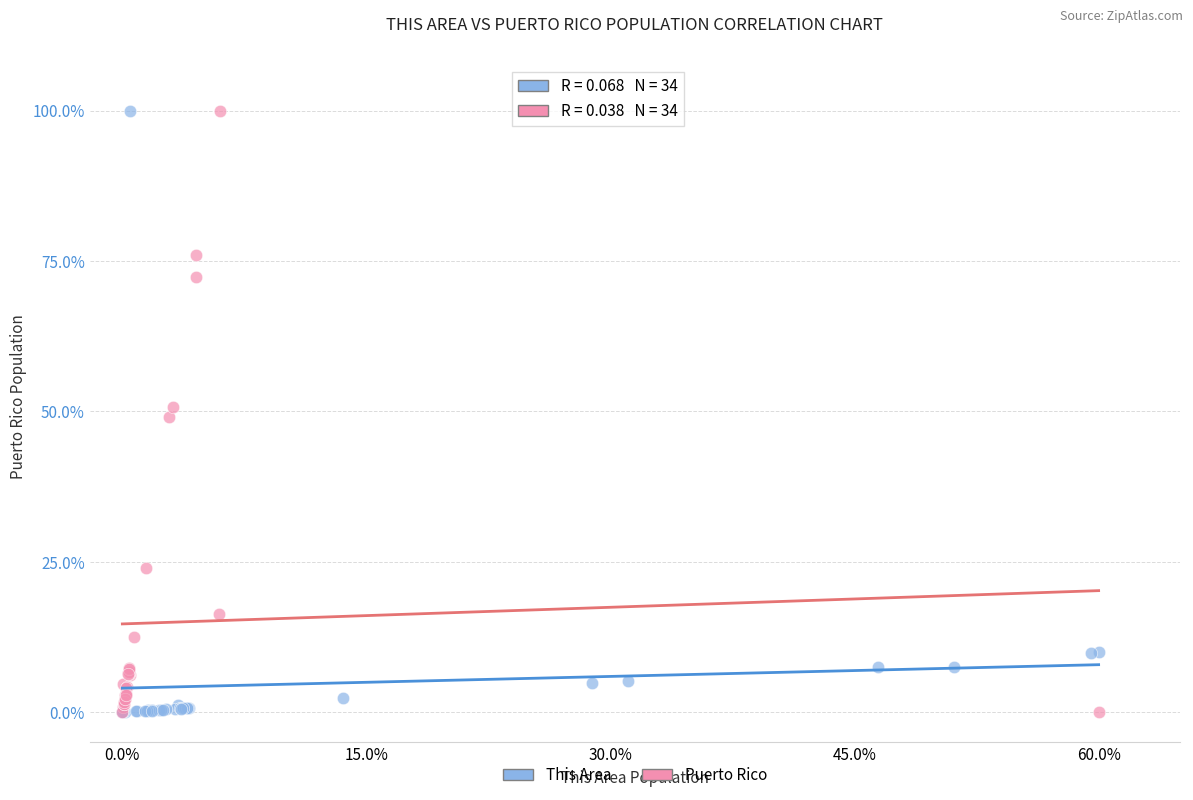

What are all the series names shown in the legend?

This Area, Puerto Rico